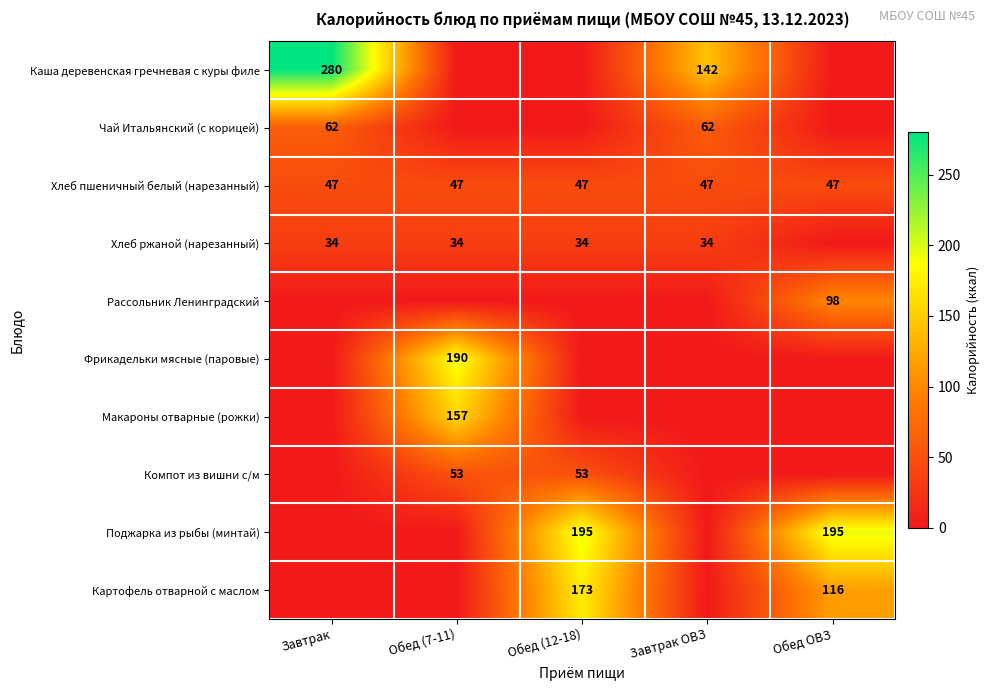

At which category is the sum across all series the highest?

Обед (12-18)